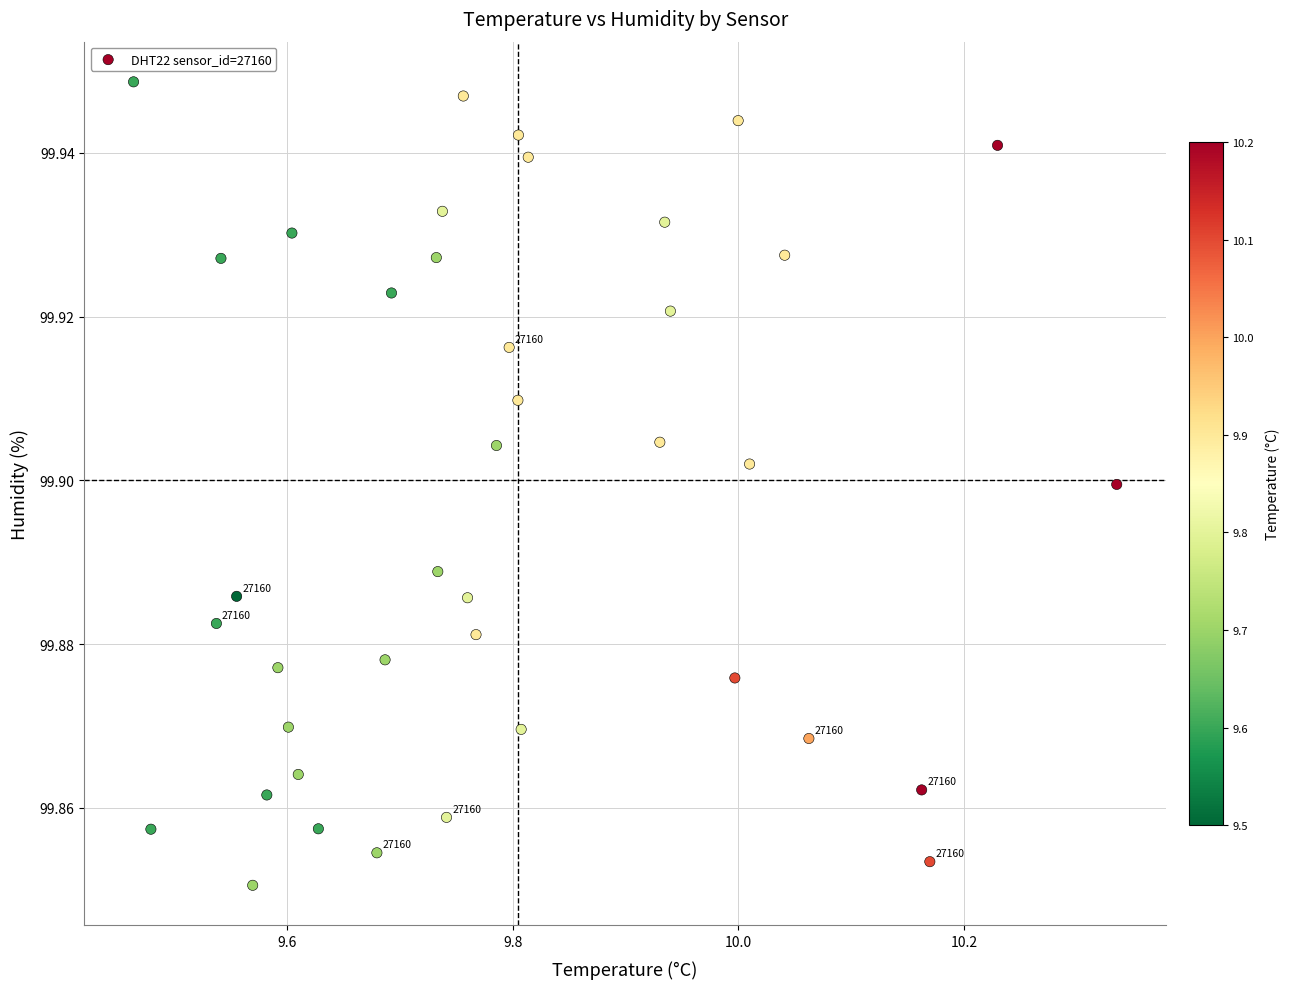

What is the range of X values (max minus min)?

0.9